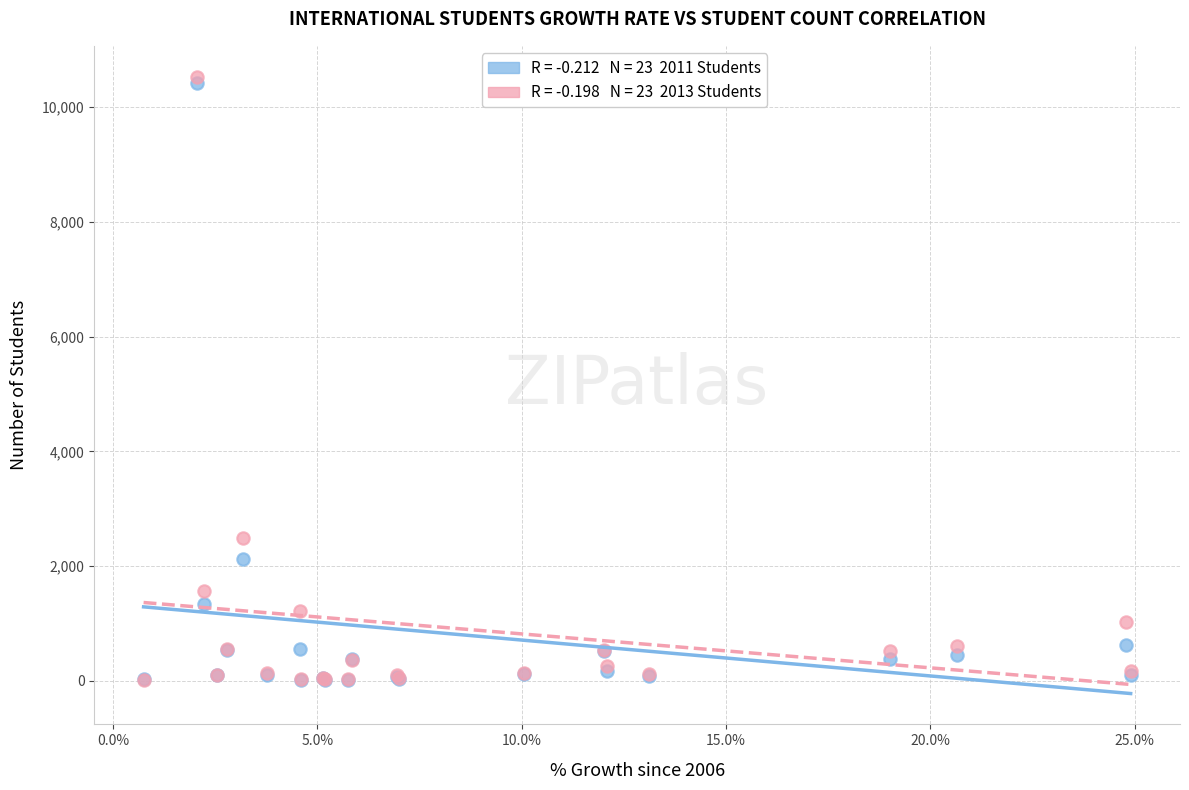

Across all series, what Y value is closest to 5273?

2499